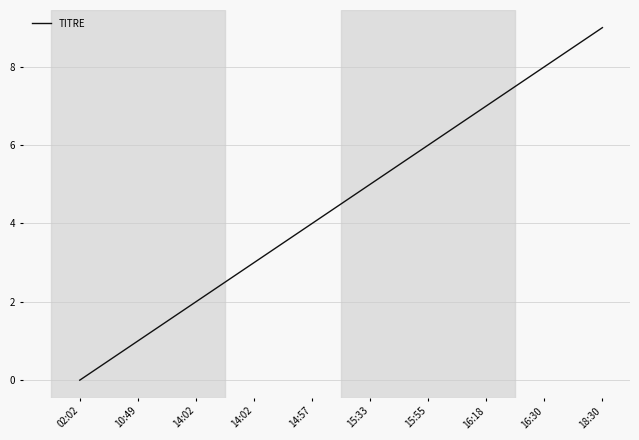

What value does the data have at 18:30?

9